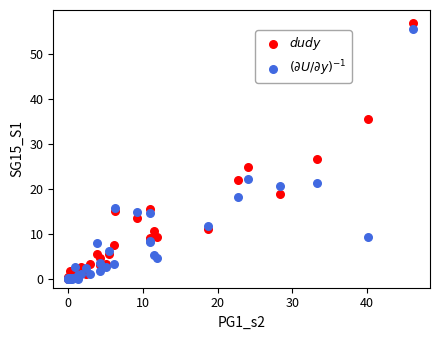

Which series has the largest Y range (max minus min)?

$dudy$